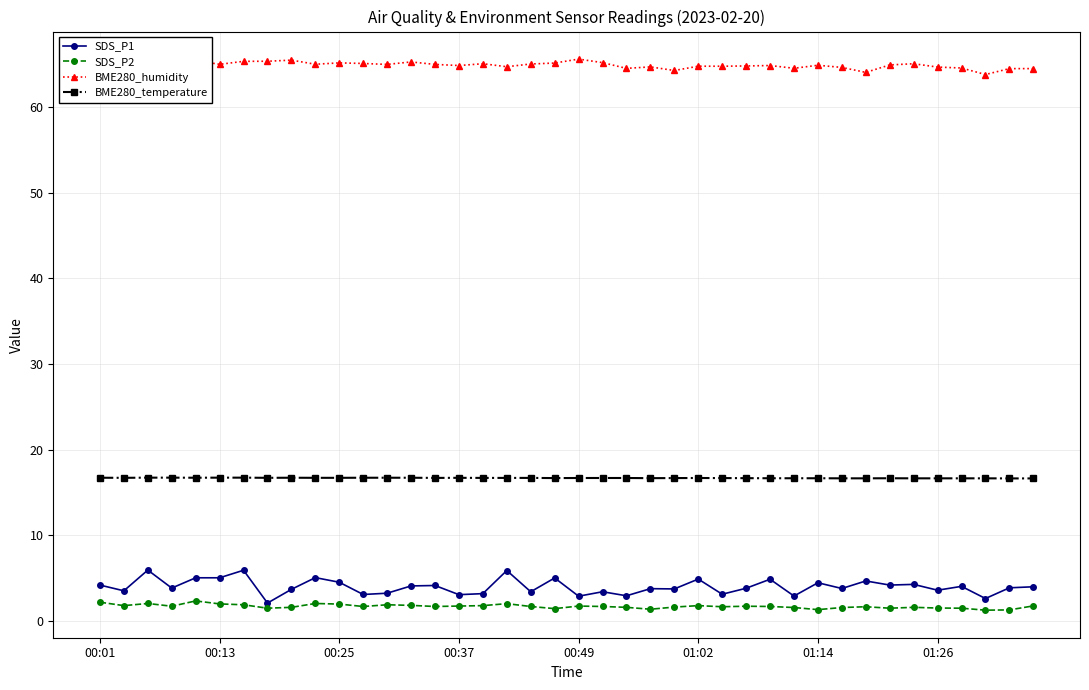

What is the value of the BME280_temperature point at the 5th from the left?

16.7